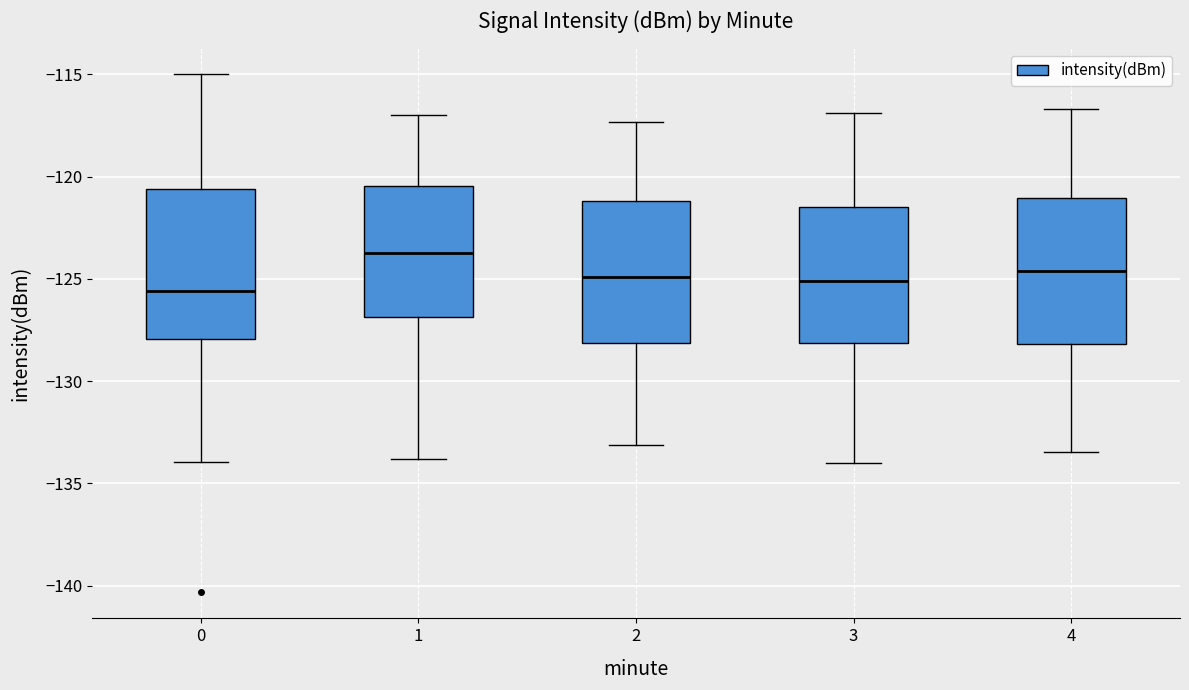

Reading left to right, transcribe this box plot: for each box, give where its median line is, the range the box spans, and where its two whiskers end, as read against the y-axis. The values are not printed on the chart, so give them approximately, as read against the axis.

0: median -125.5, box -128.0 to -120.5, whiskers -134.0 to -115.0
1: median -123.5, box -127.0 to -120.5, whiskers -134.0 to -117.0
2: median -125.0, box -128.0 to -121.0, whiskers -133.0 to -117.5
3: median -125.0, box -128.0 to -121.5, whiskers -134.0 to -117.0
4: median -124.5, box -128.0 to -121.0, whiskers -133.5 to -116.5